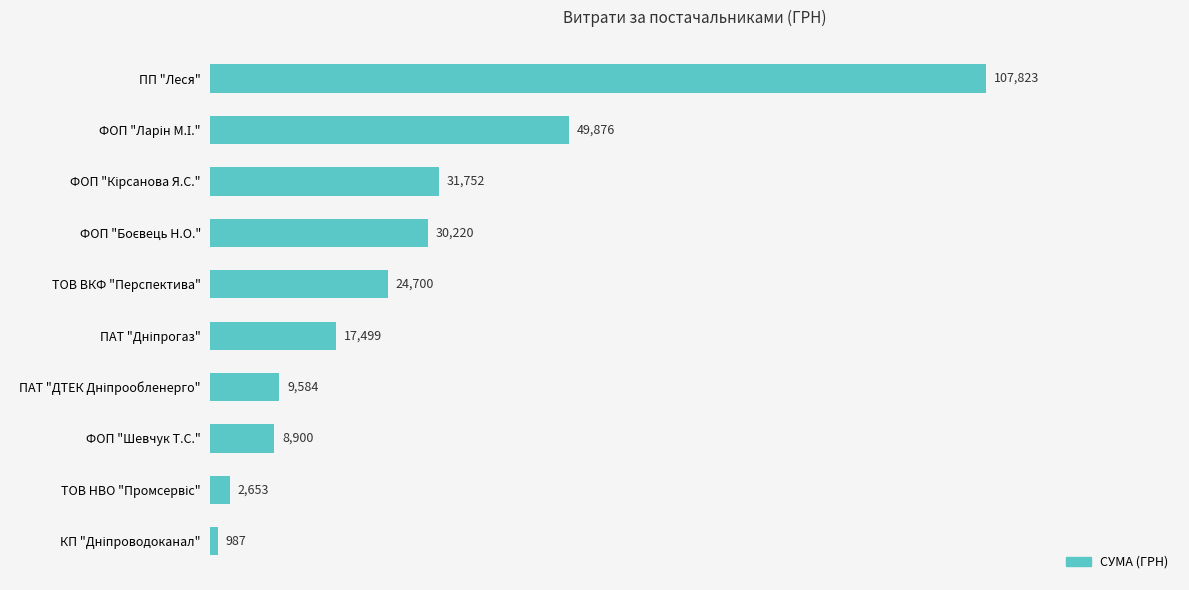

The chart shows a value of 8900.0 at ФОП "Шевчук Т.С.". True or false?

True